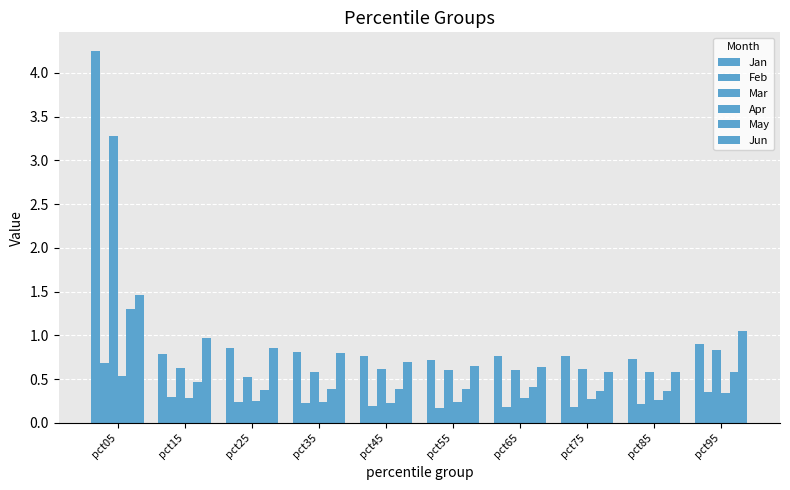

How many distinct data groups are displayed?

6